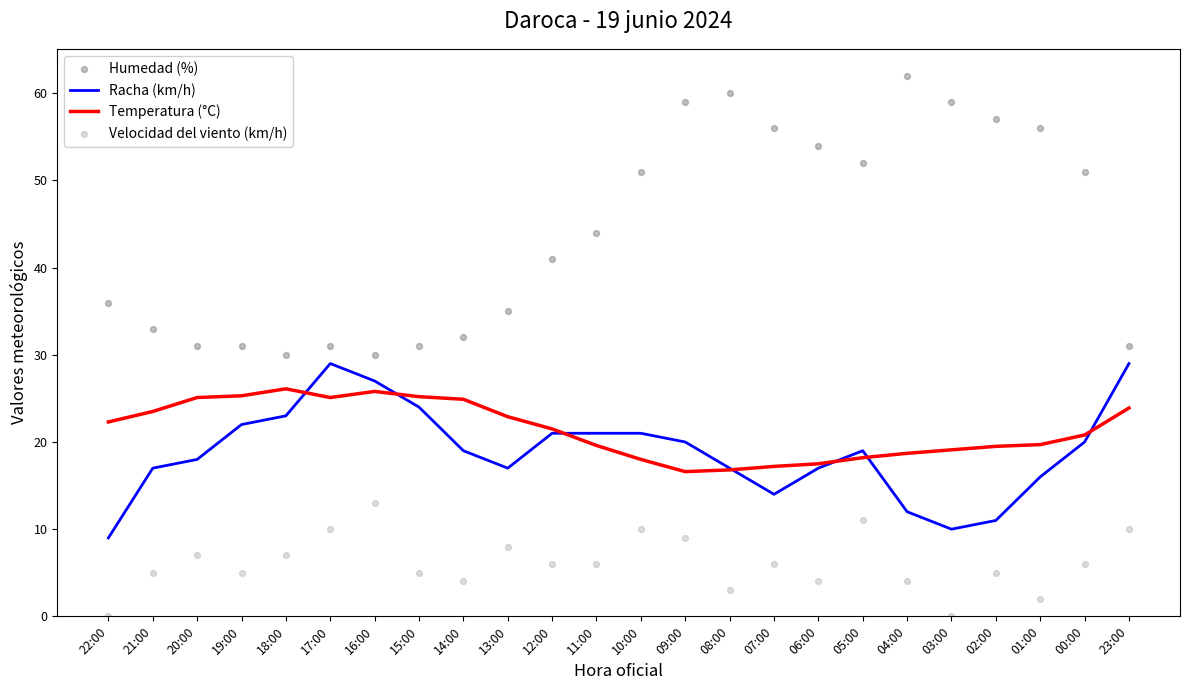

Which series reaches the maximum Y coordinate?

Humedad (%)